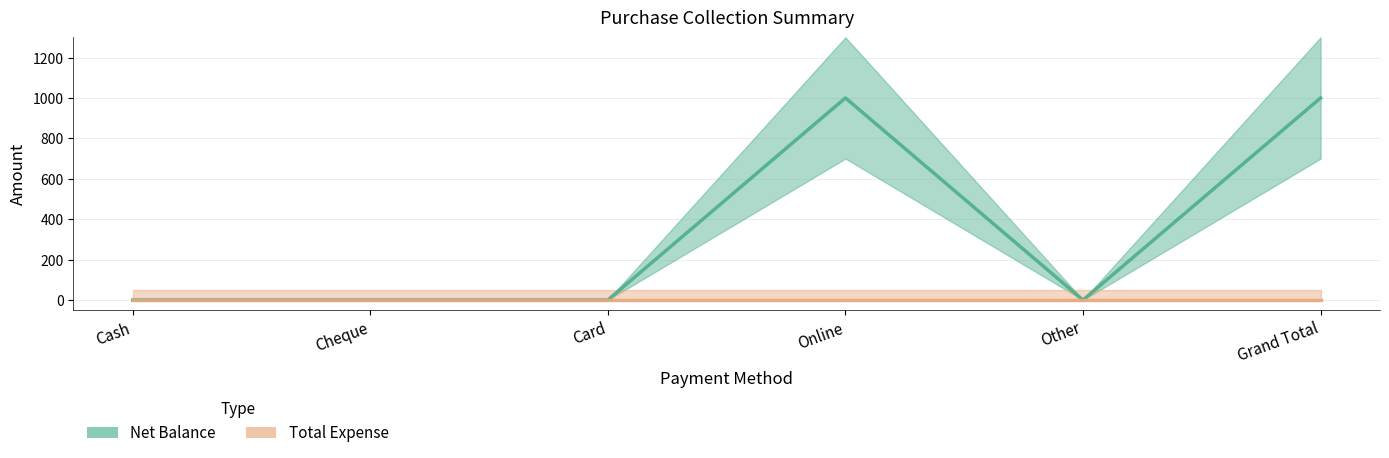

The chart shows a value of 0 at Card. True or false?

True